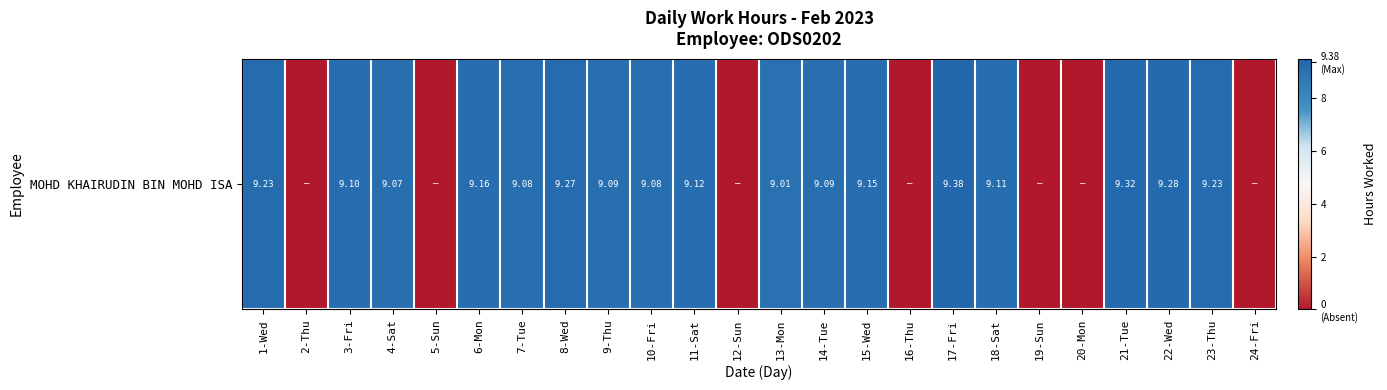

Which label corresponds to the largest value in the chart?

17-Fri